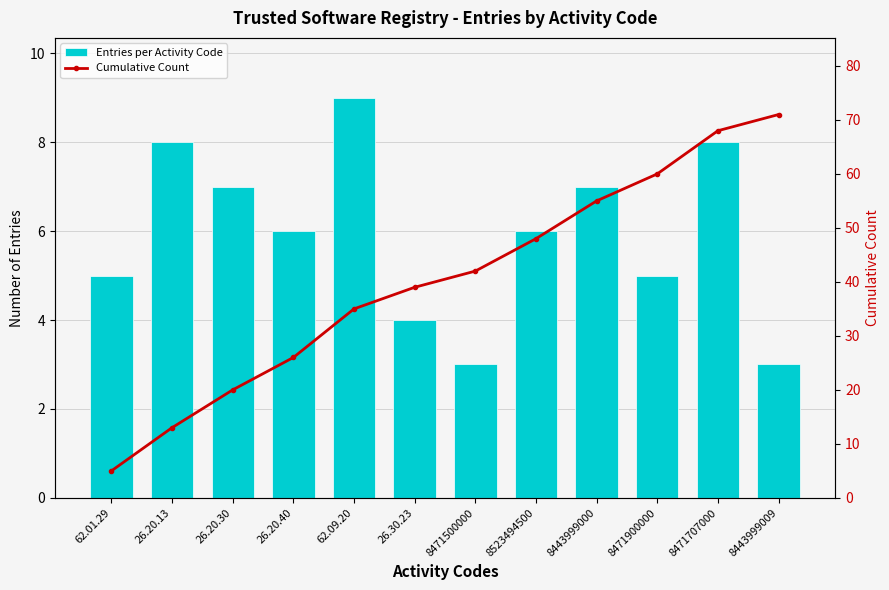

The value of Cumulative Count at 8443999000 is 55. True or false?

True